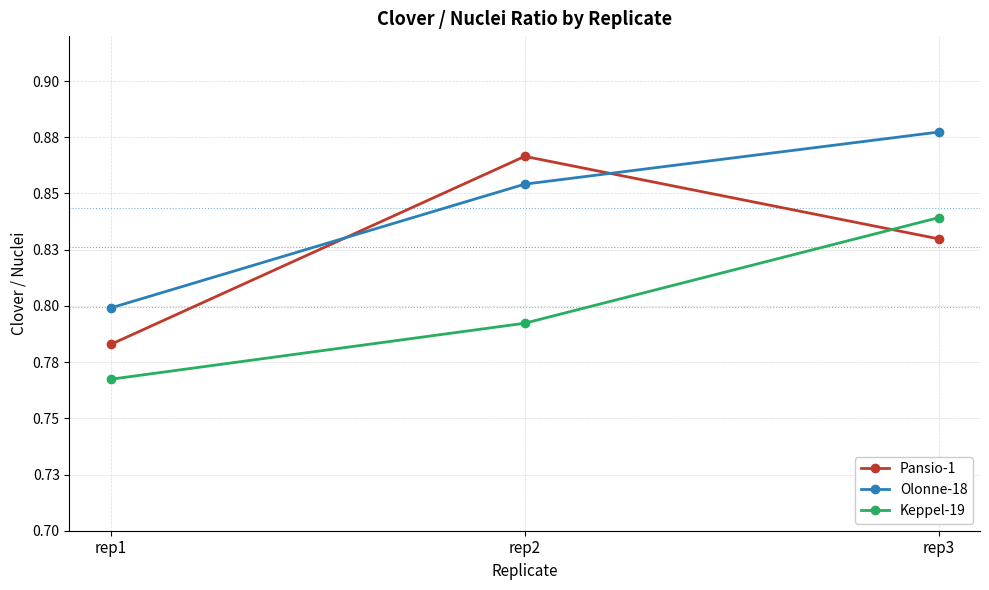

Does the chart have visible grid lines?

Yes